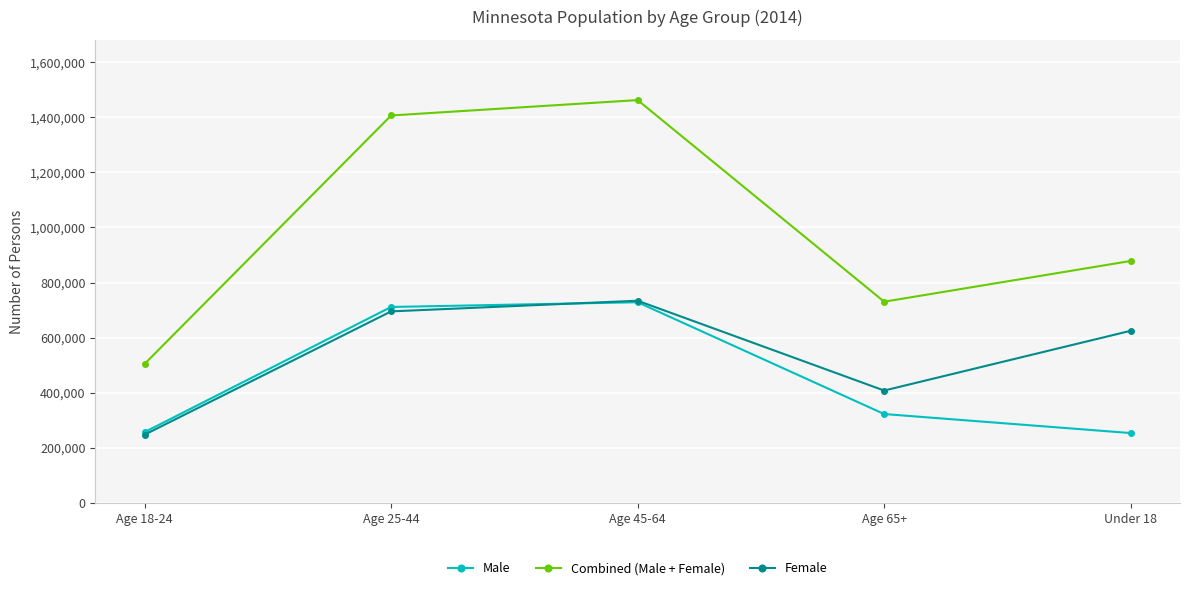

Which label corresponds to the largest value in the chart?

Age 45-64